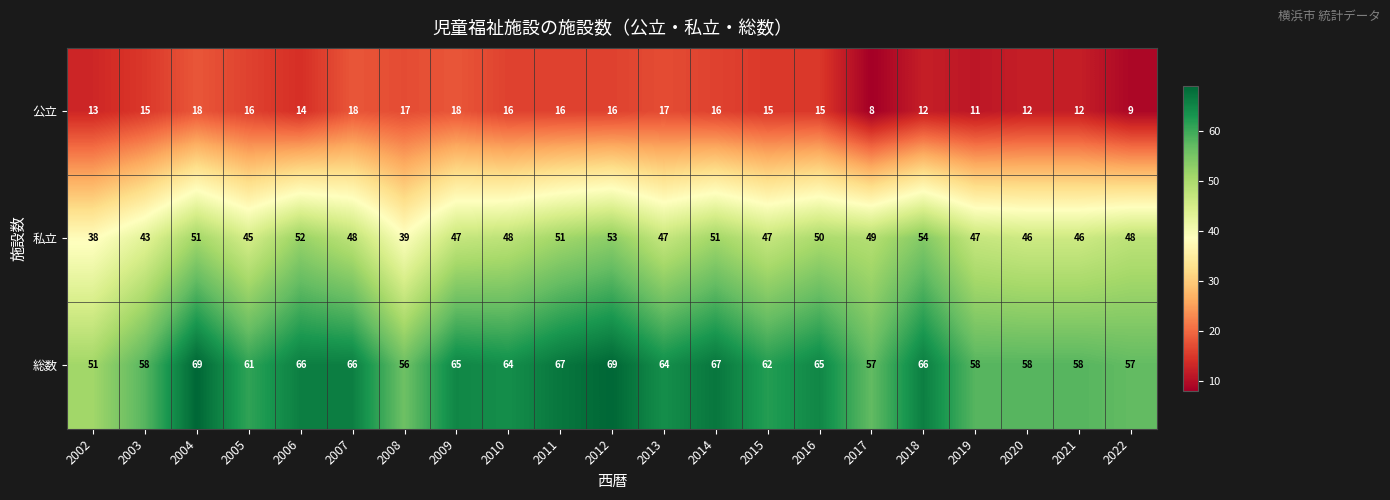

Rank the series by their average value, from highest to lowest.

総数, 私立, 公立